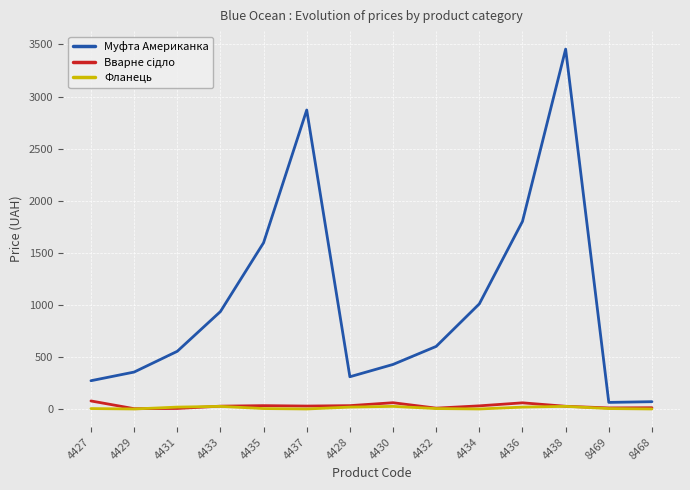

True or false: Муфта Американка has a value of 1598 at 4435.

True